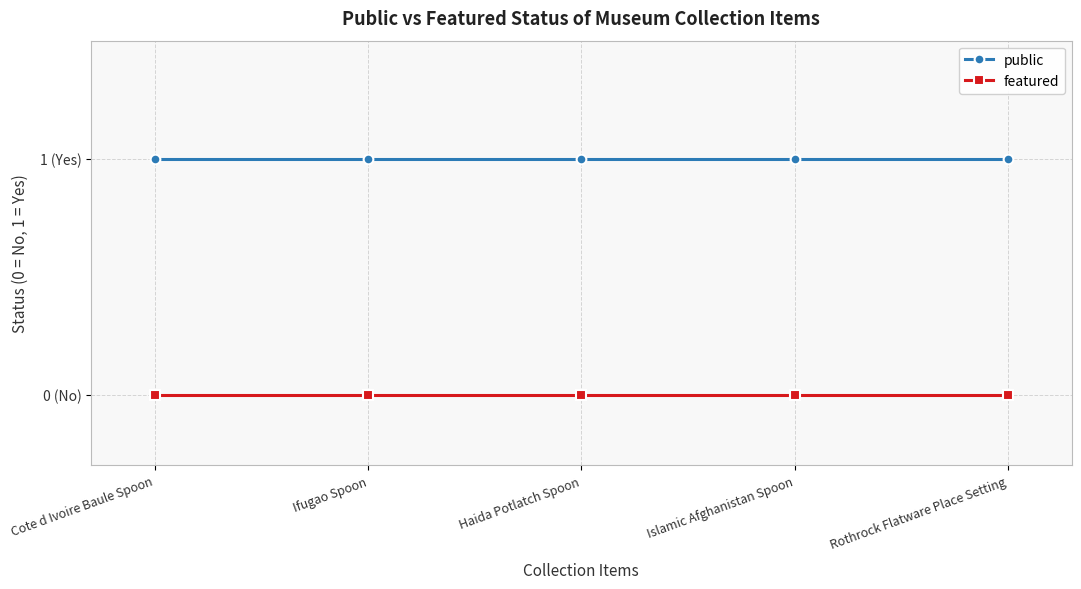

List the series in order of their peak value, lowest first.

featured, public